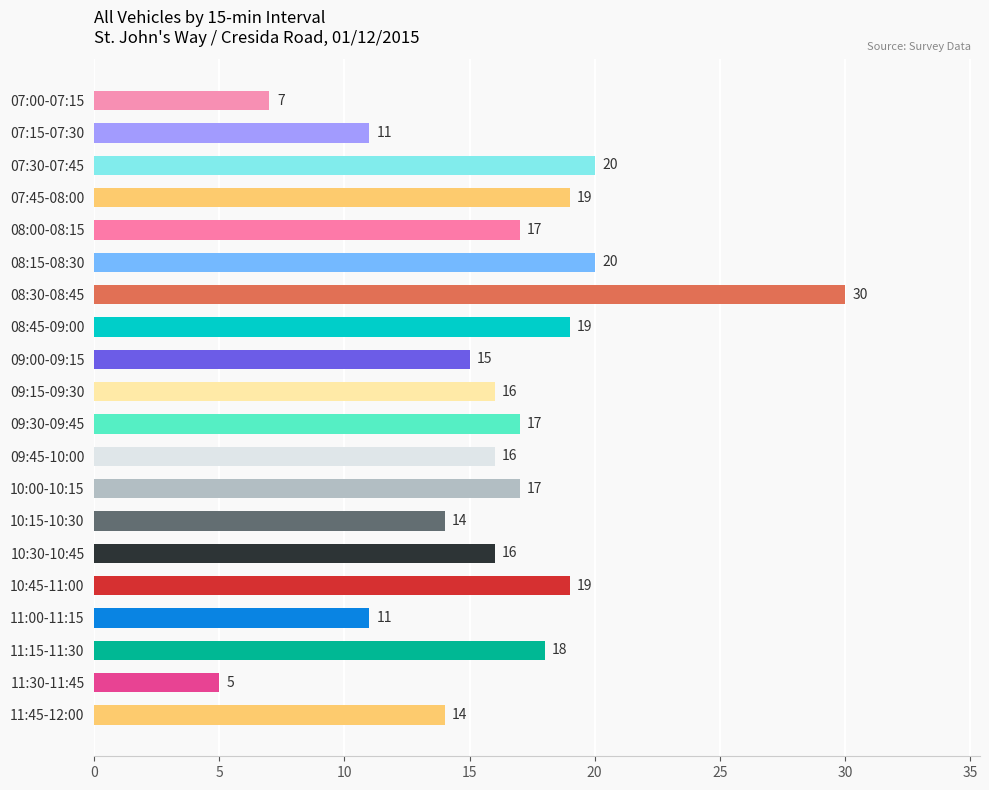

True or false: the data shows 11 at 07:15-07:30.

True